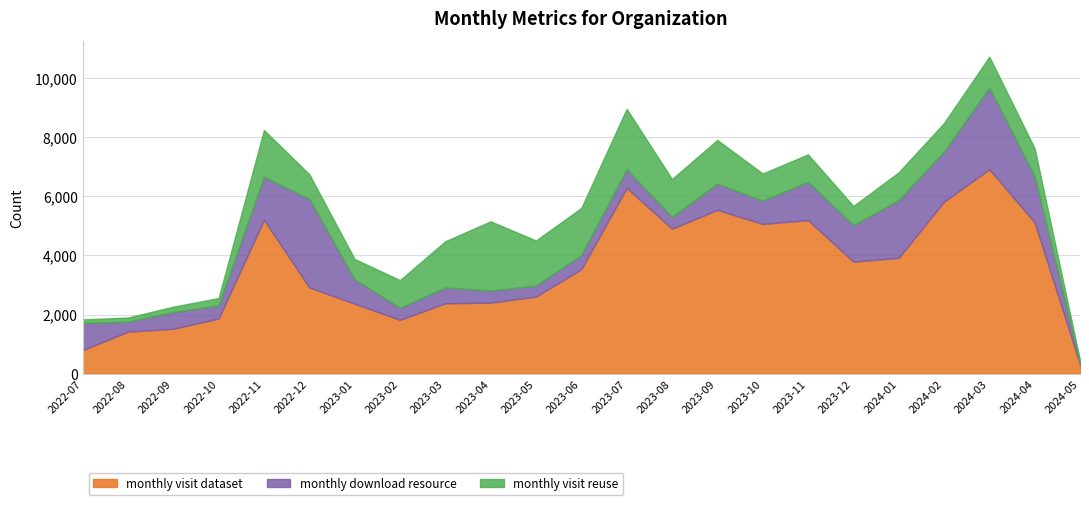

Reading left to right, what are all the values shown in this chart?

monthly_visit_dataset: 791	1418	1516	1863	5206	2918	2364	1818	2379	2402	2607	3536	6287	4910	5544	5070	5198	3792	3919	5823	6922	5117	304
monthly_download_resource: 921	339	568	447	1459	2998	827	409	536	407	371	483	630	399	891	790	1296	1234	1957	1699	2764	1563	62
monthly_visit_reuse: 122	139	182	247	1584	838	689	938	1568	2348	1530	1592	2053	1281	1481	918	931	649	942	967	1050	947	72